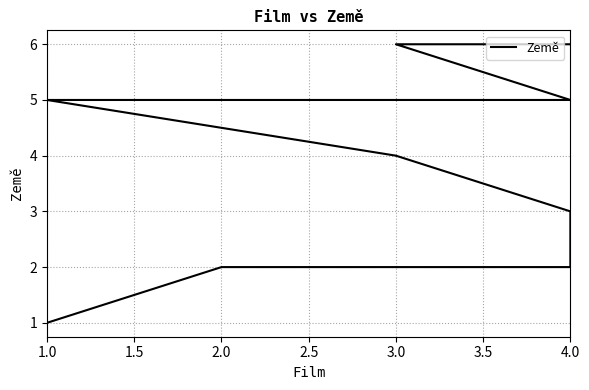

The chart shows a value of 4 at 4.0. True or false?

False